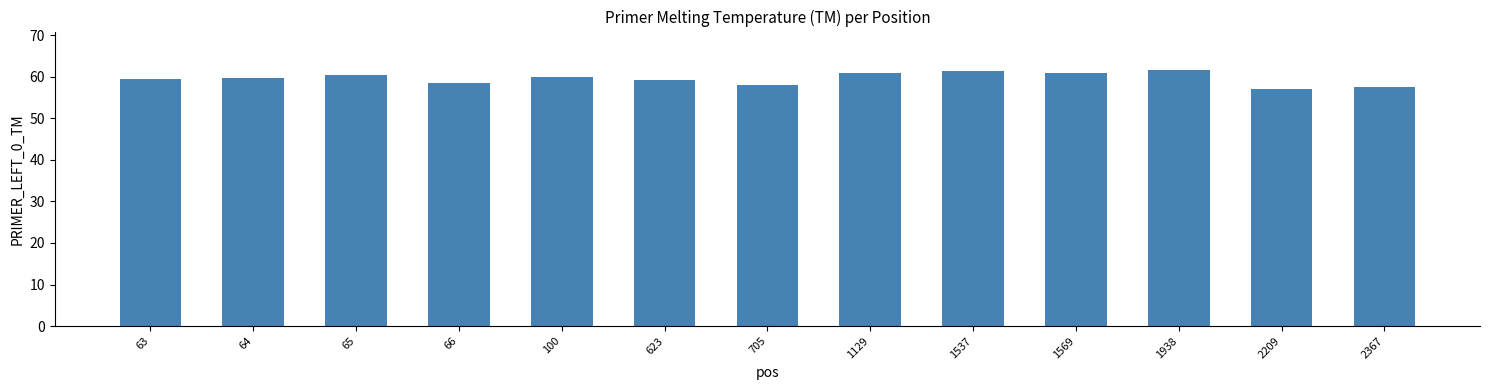

What is the value of the 6th bar from the left?

59.3